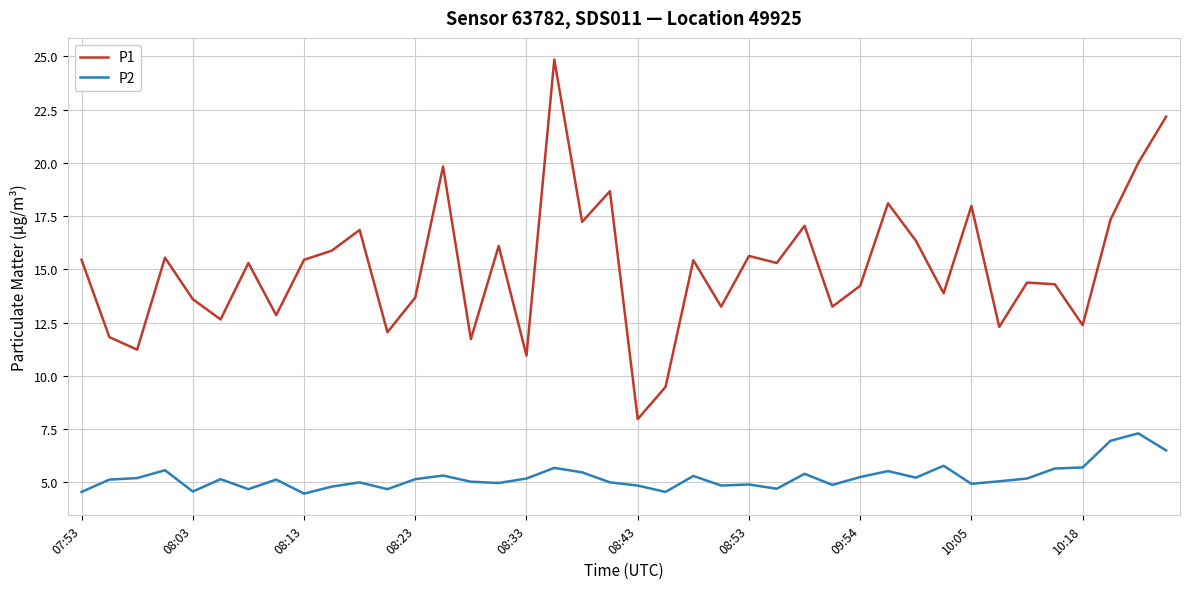

List the series in order of their peak value, lowest first.

P2, P1